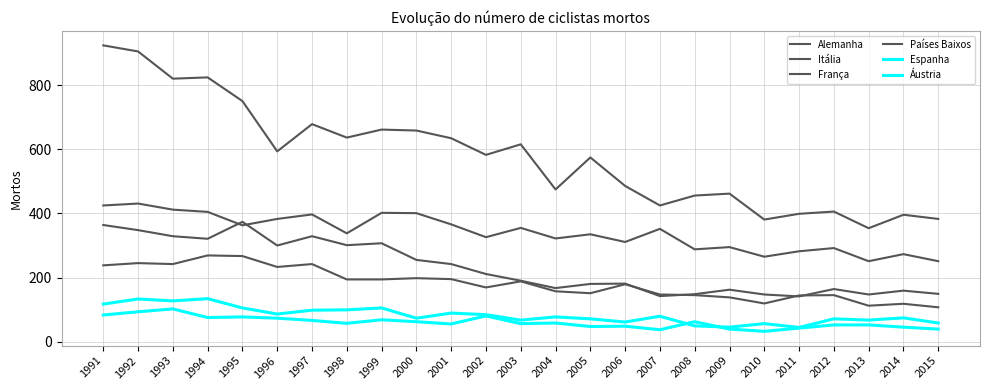

What are all the series names shown in the legend?

Alemanha, Itália, França, Países Baixos, Espanha, Áustria